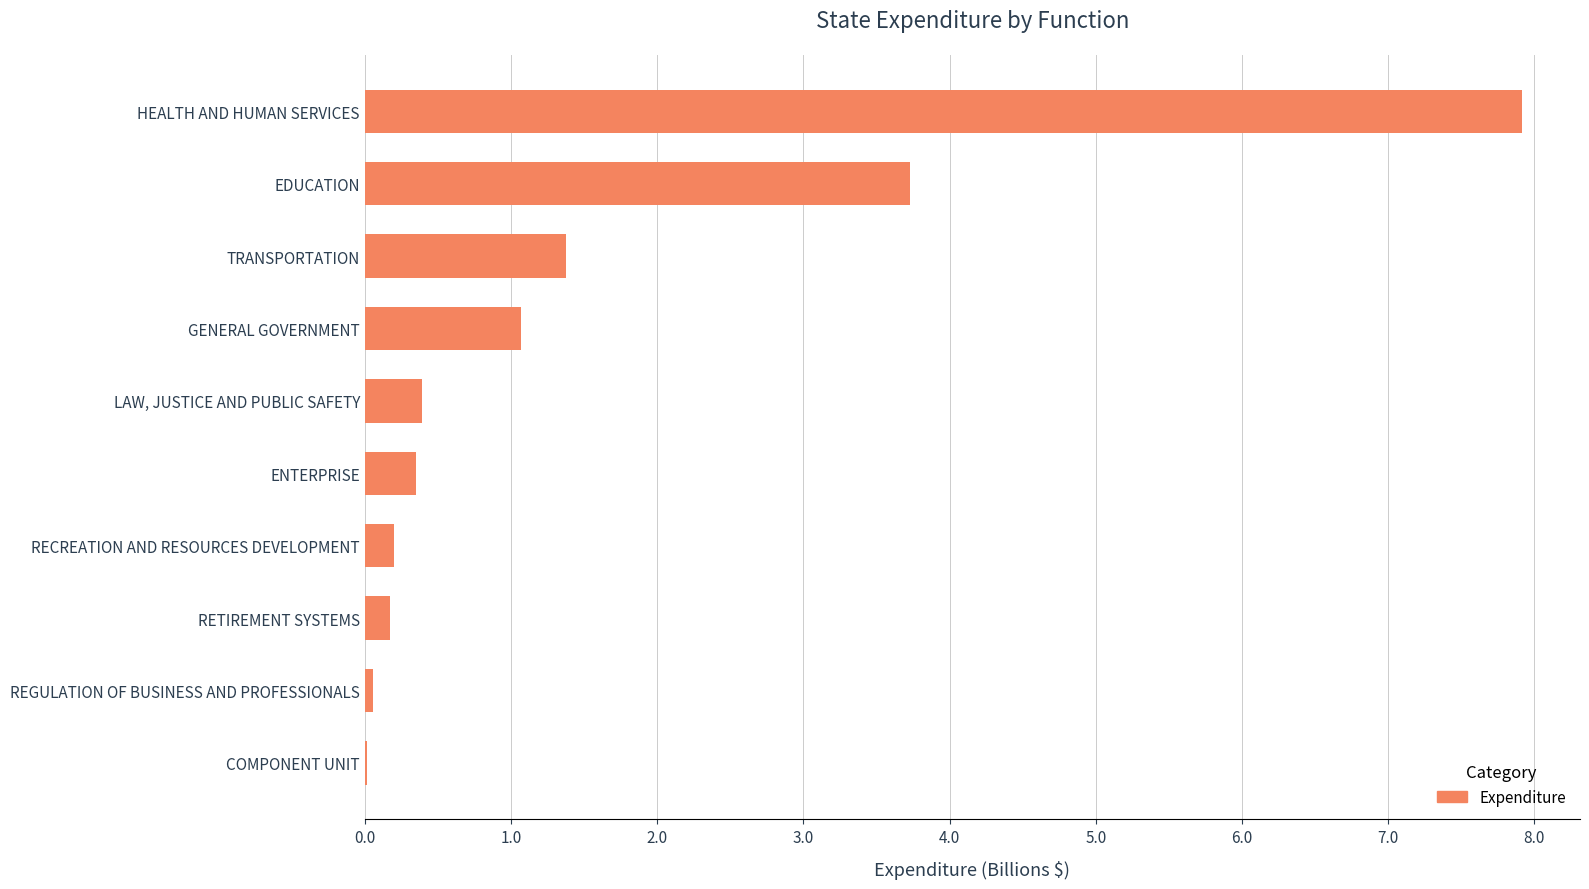

What is the sum of the values at TRANSPORTATION and EDUCATION?

5.1